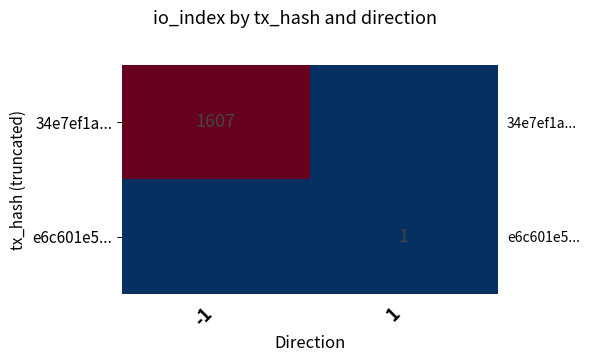

Count the number of categories in the chart.

2